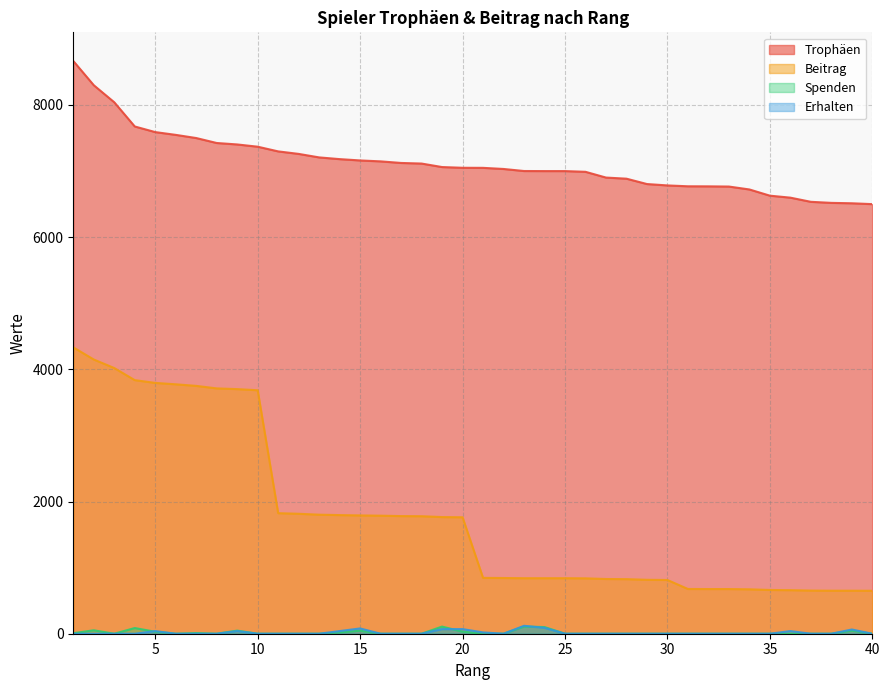

What is the maximum value shown in the chart?

8666